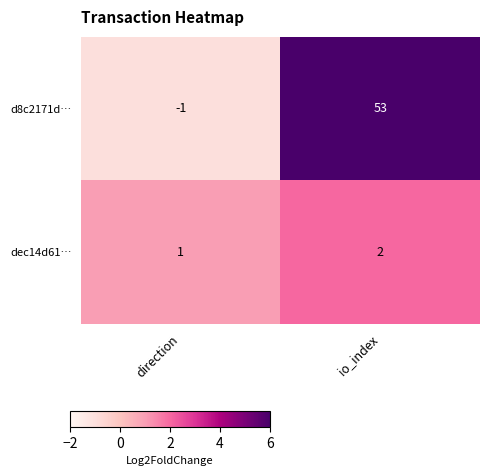

Read the d8c2171d… value at io_index, to the nearest 10.

50